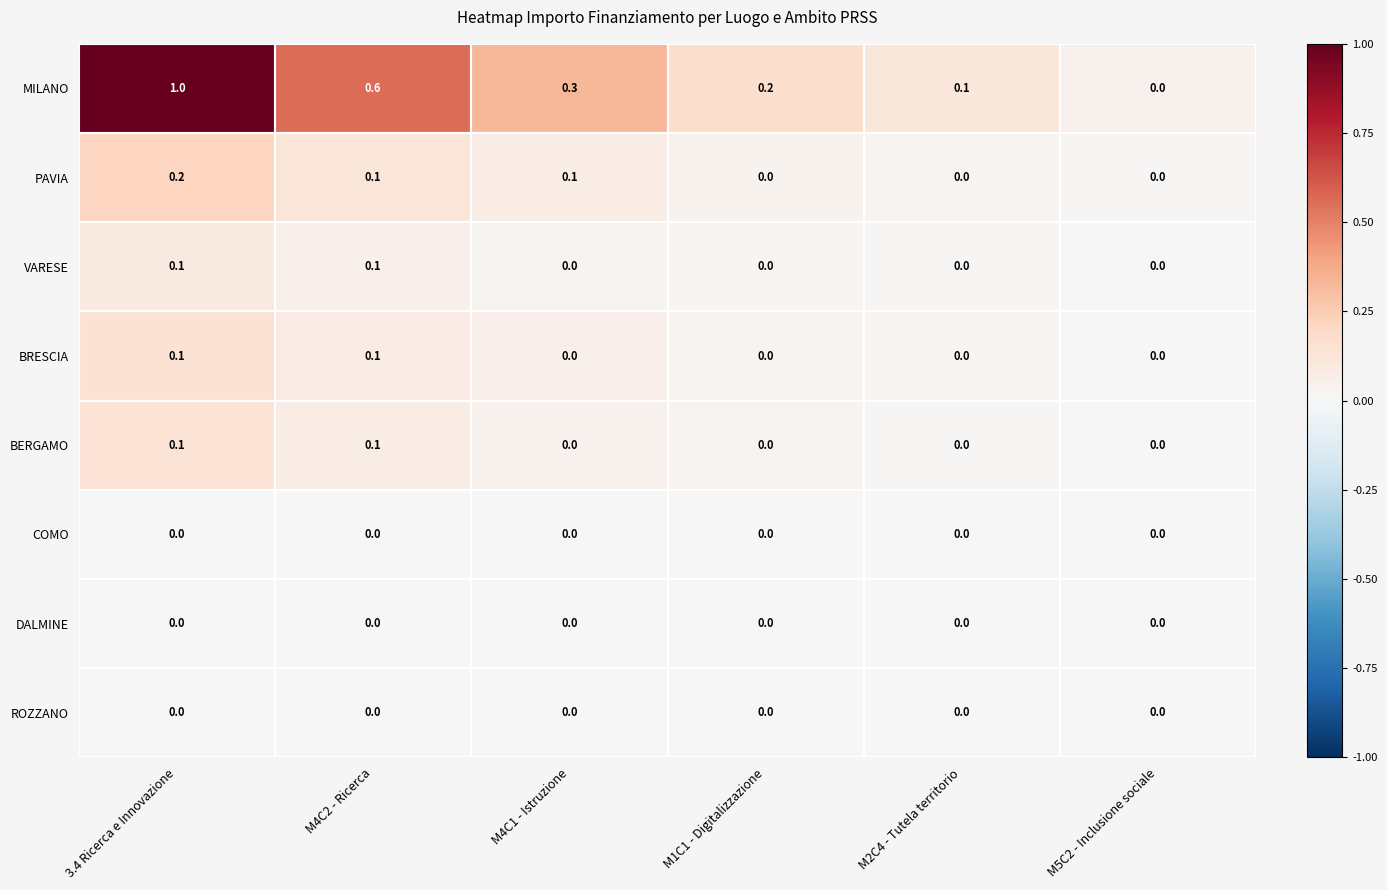

At which category is the sum across all series the highest?

3.4 Ricerca e Innovazione